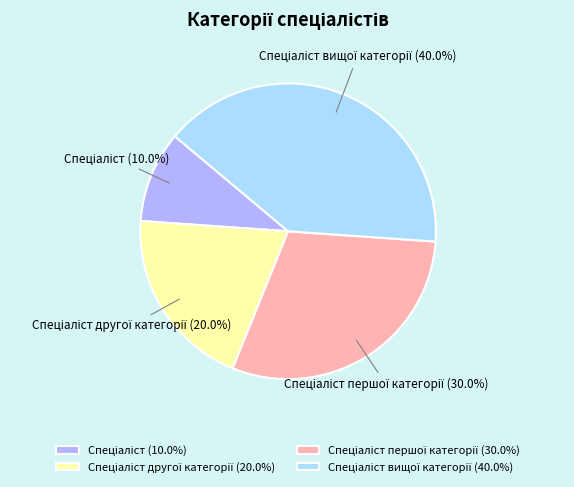

Count the number of slices in the pie.

4